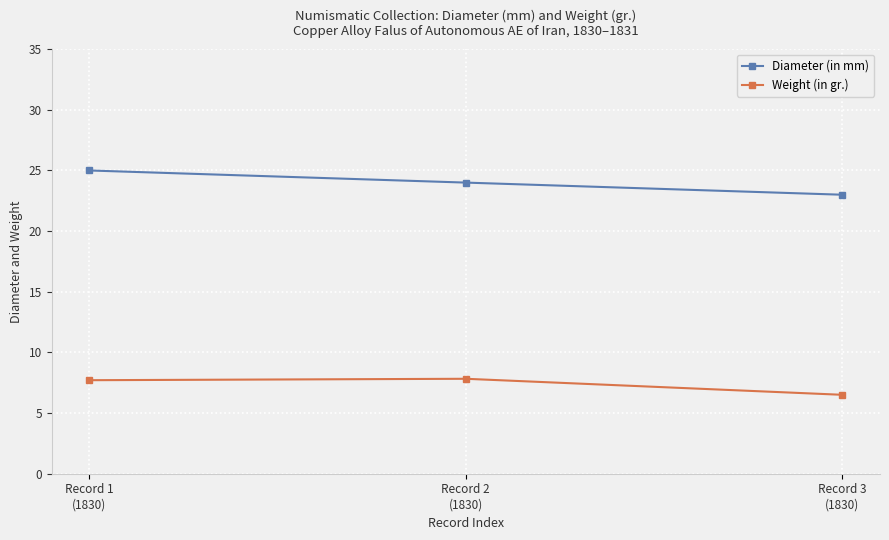

What is the difference between the Weight (in gr.) values at Record 2
(1830) and Record 1
(1830)?

0.1